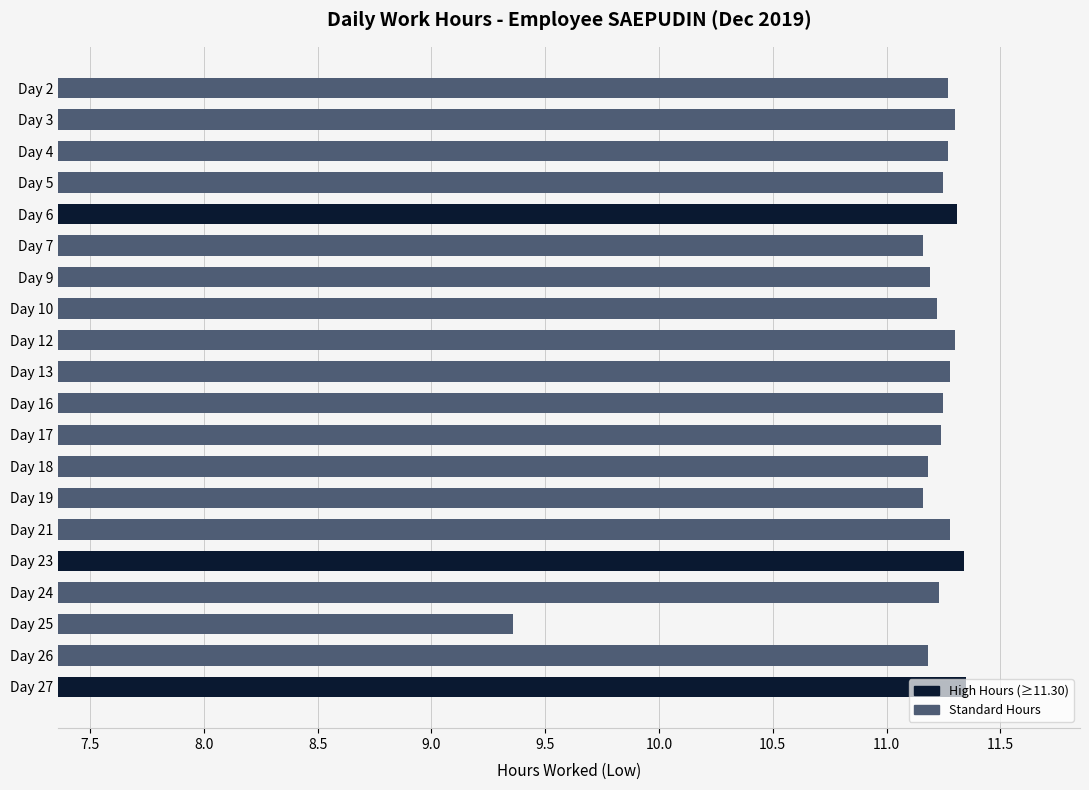

What is the difference between the second highest and minimum values?

2.0